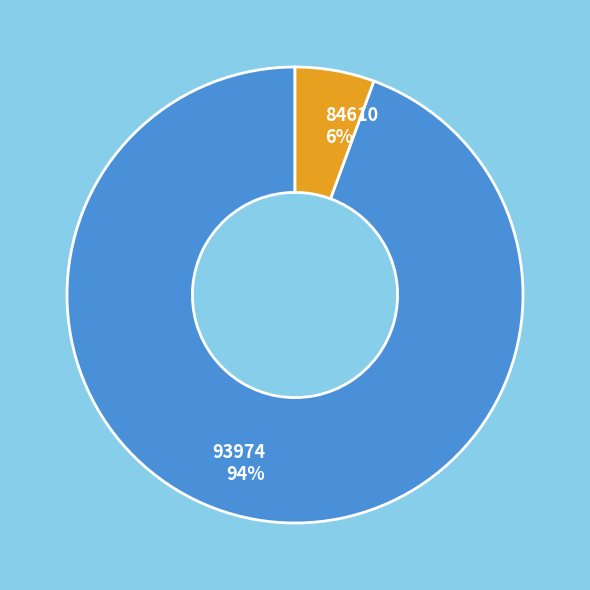

To the nearest percent, what is the average slice percentage?

50%